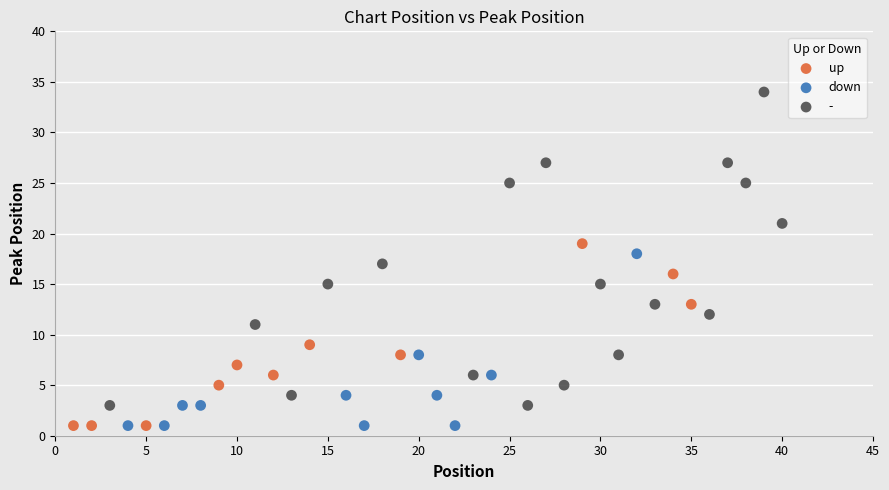

Which series has the largest Y range (max minus min)?

-